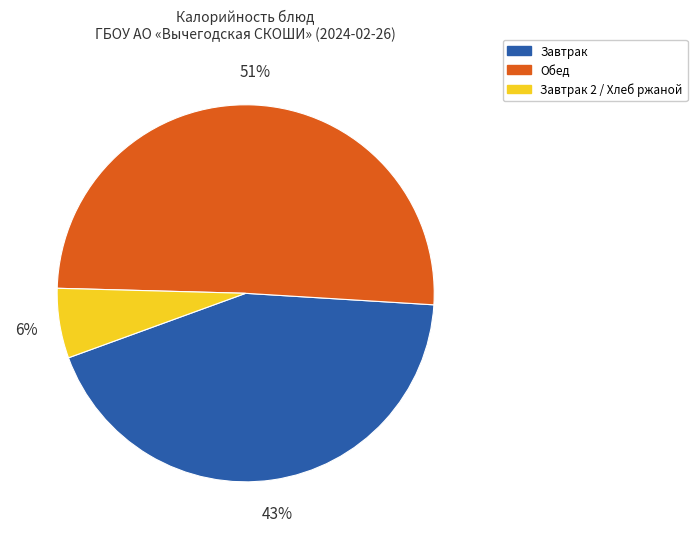

Does any single category account for the majority?

Yes